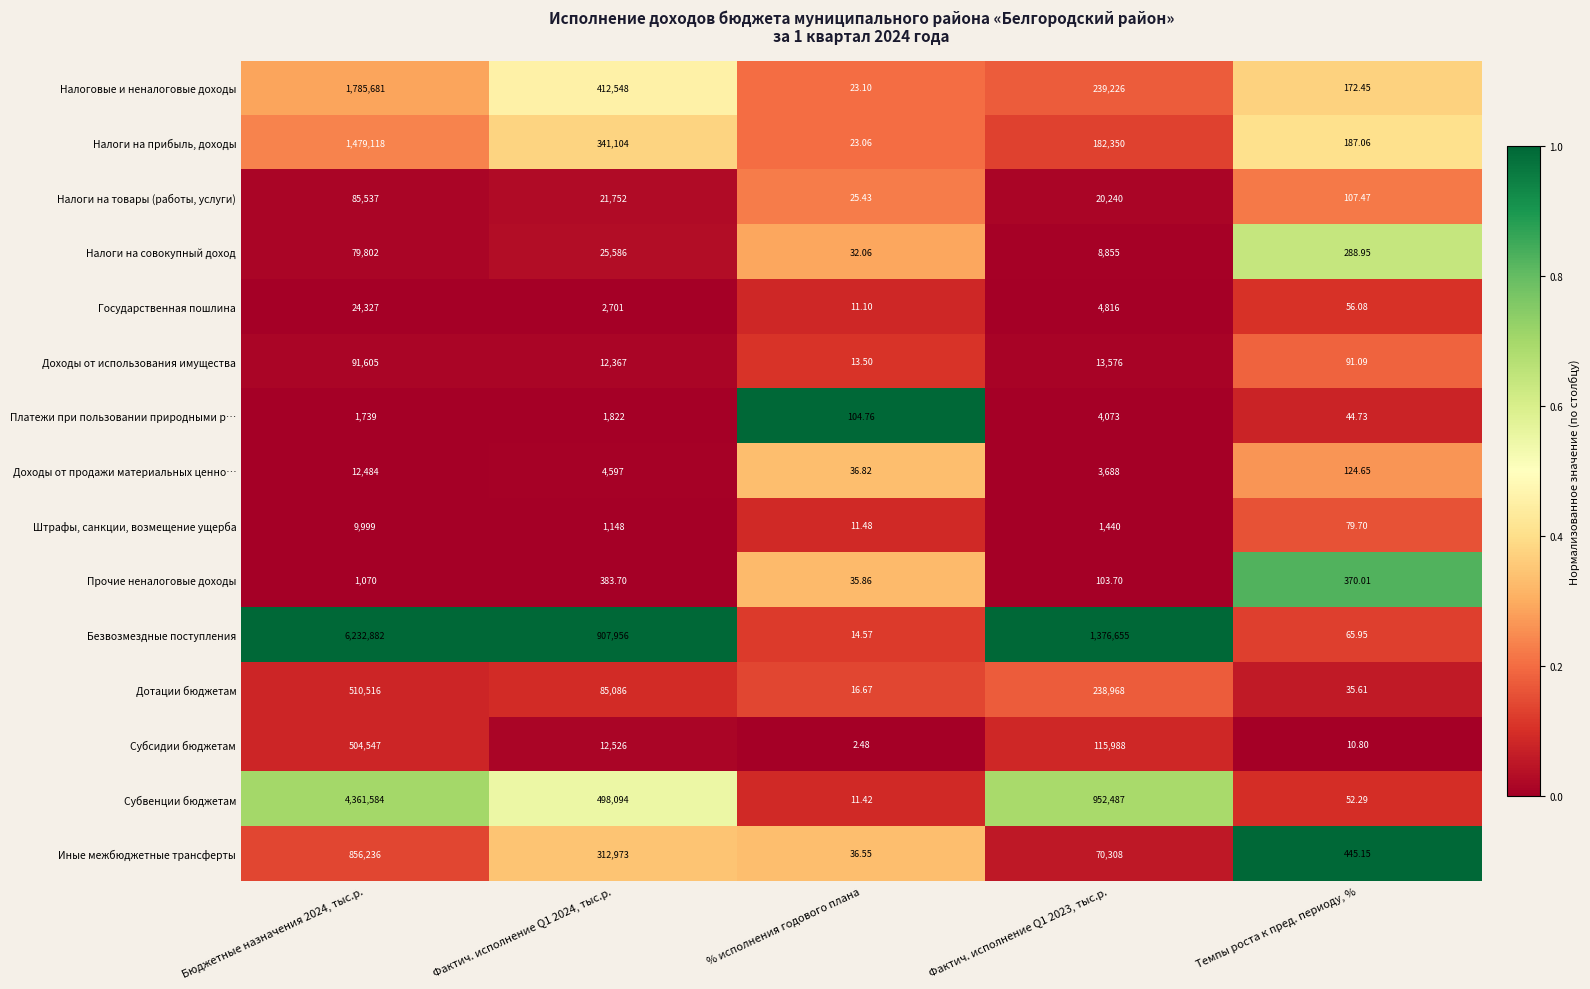

Which label corresponds to the smallest value in the chart?

% исполнения годового плана